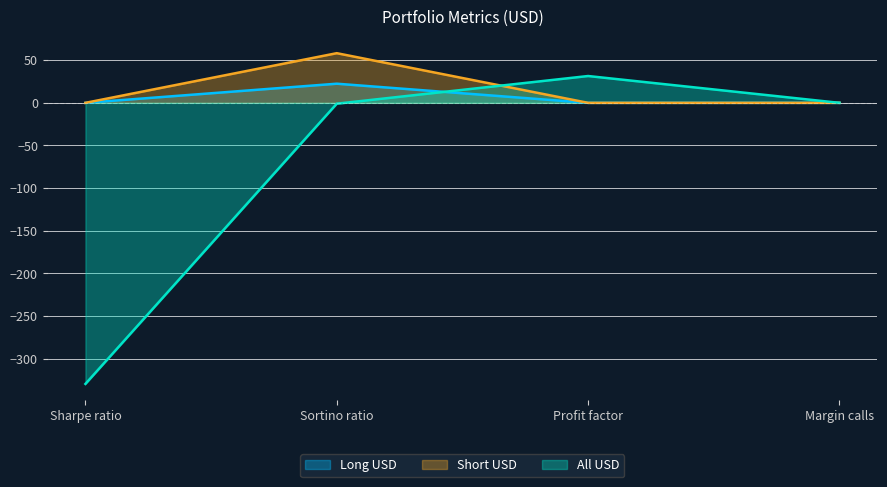

True or false: Long USD and Short USD cross at least once.

False